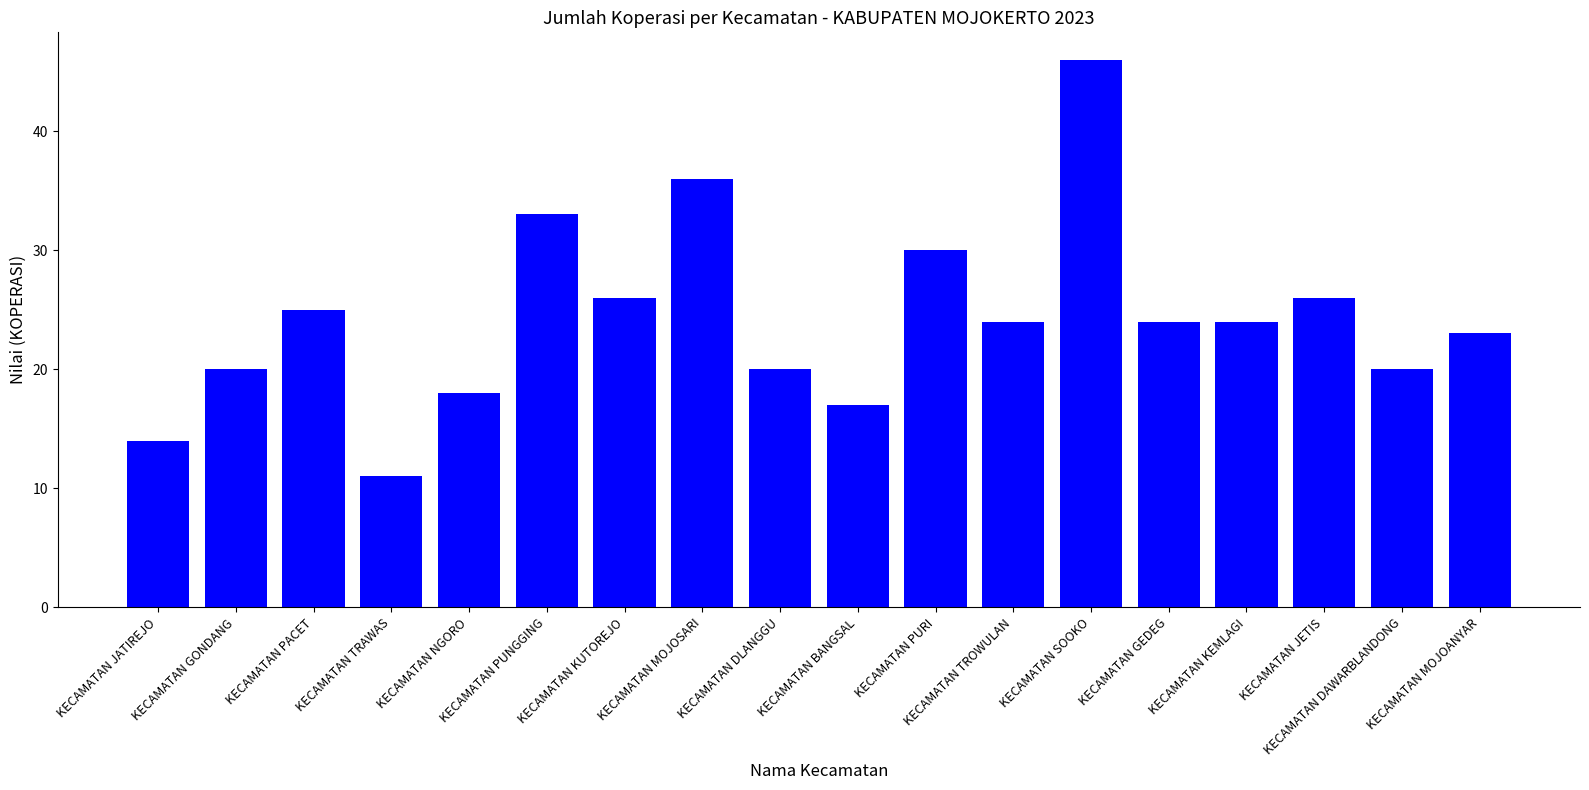

Reading left to right, transcribe all the data shown in this chart.

14	20	25	11	18	33	26	36	20	17	30	24	46	24	24	26	20	23